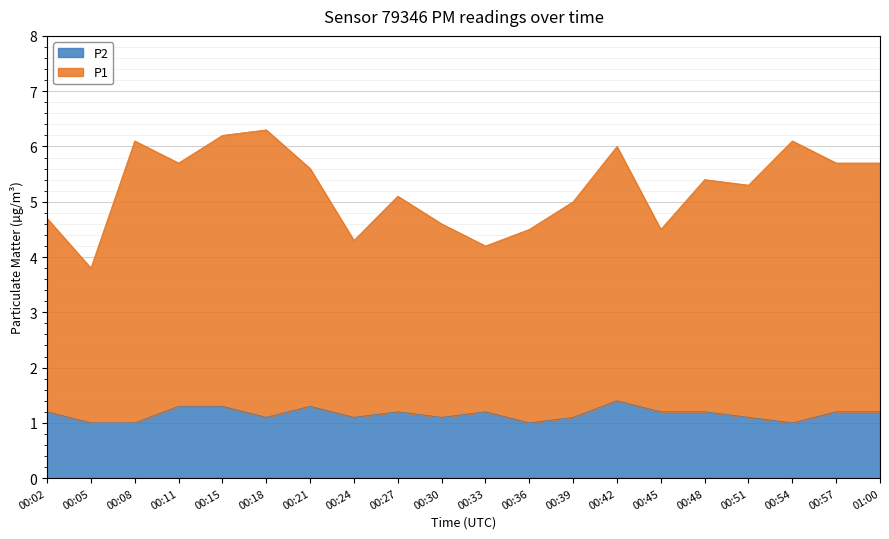

How many P2 values are between 1 and 2?

20